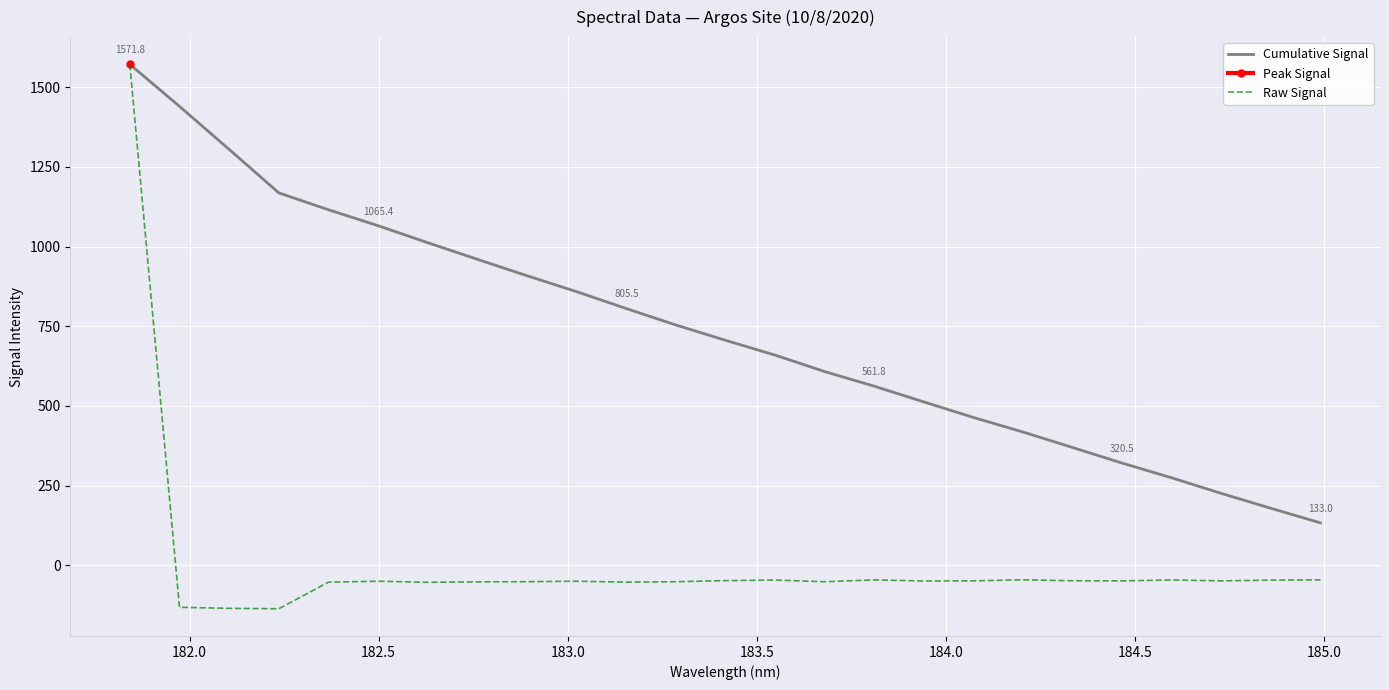

Which series has the widest spread of values?

Raw Signal